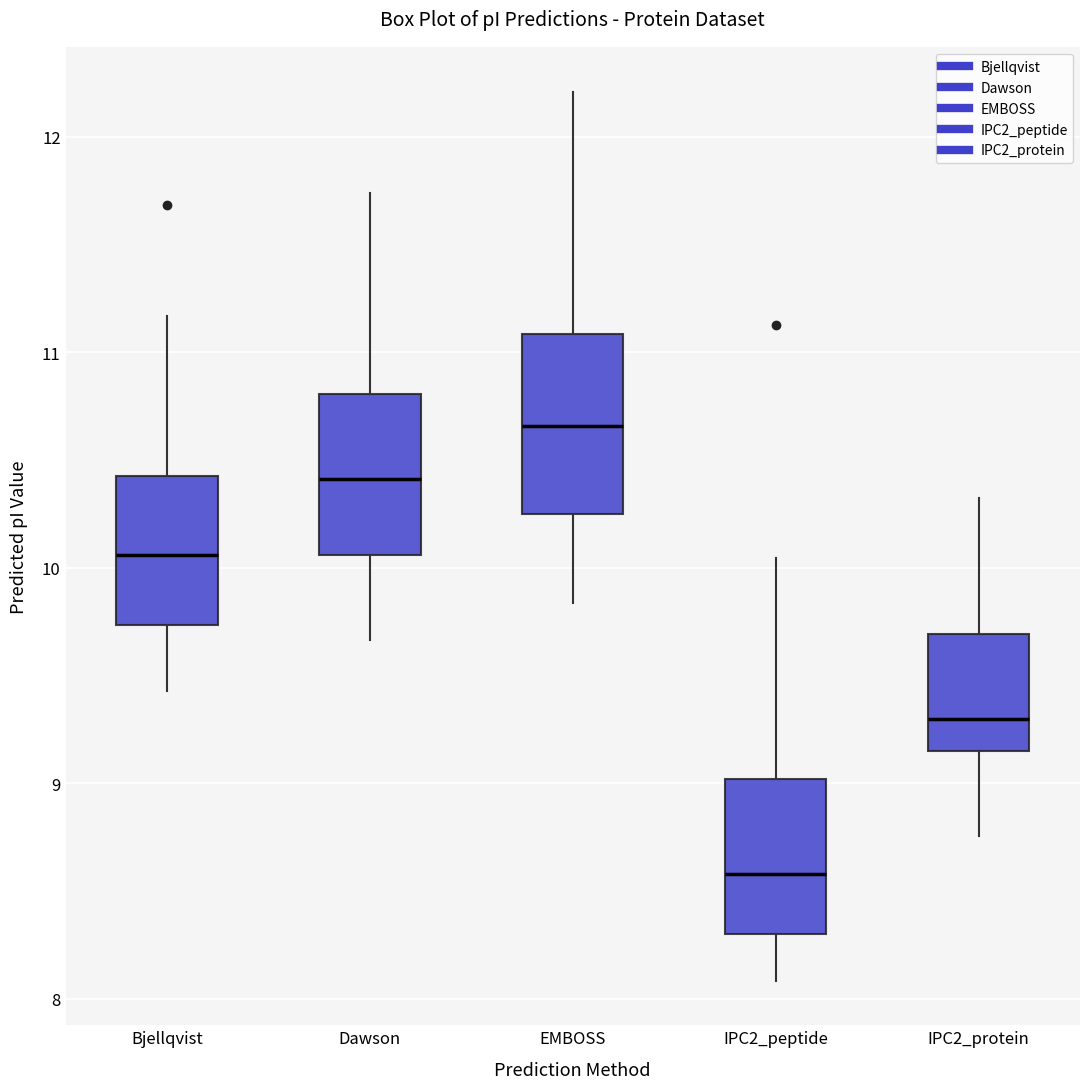

Reading left to right, transcribe this box plot: for each box, give where its median line is, the range the box spans, and where its two whiskers end, as read against the y-axis. The values are not printed on the chart, so give them approximately, as read against the axis.

Bjellqvist: median 10.1, box 9.7 to 10.4, whiskers 9.4 to 11.2
Dawson: median 10.4, box 10.1 to 10.8, whiskers 9.7 to 11.7
EMBOSS: median 10.7, box 10.2 to 11.1, whiskers 9.8 to 12.2
IPC2_peptide: median 8.6, box 8.3 to 9.0, whiskers 8.1 to 10.0
IPC2_protein: median 9.3, box 9.2 to 9.7, whiskers 8.8 to 10.3